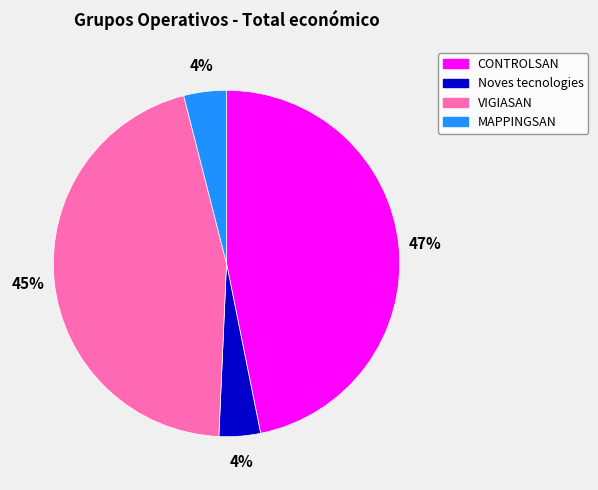

What is the largest slice in the pie chart?

CONTROLSAN